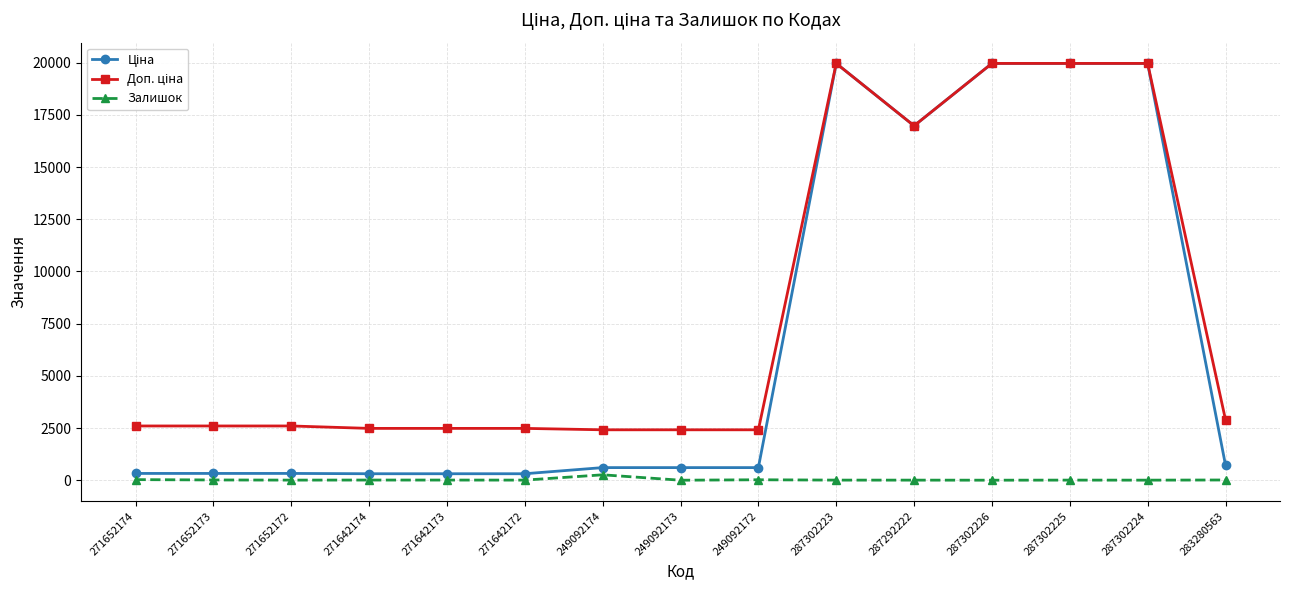

How many lines are shown in the chart?

3